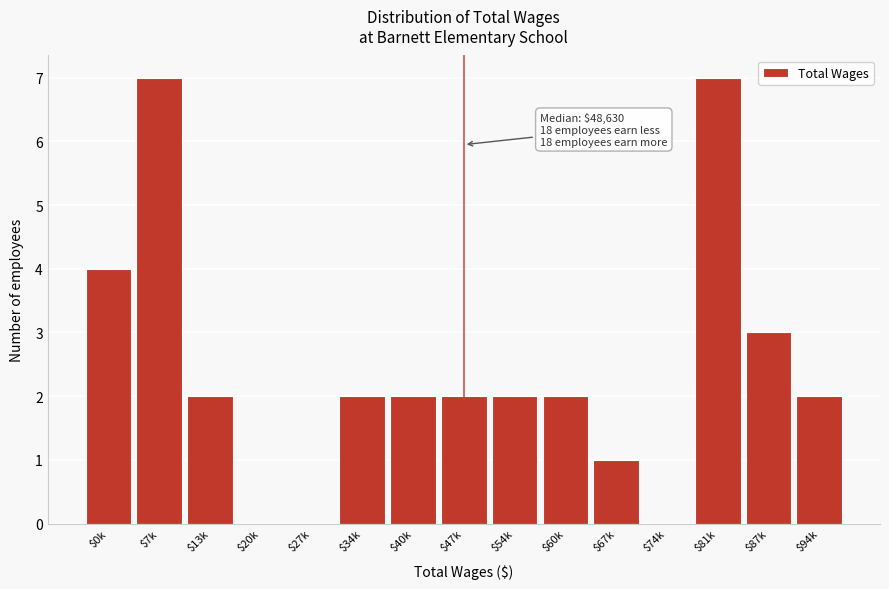

Is it true that the value at $67k is 0?

False